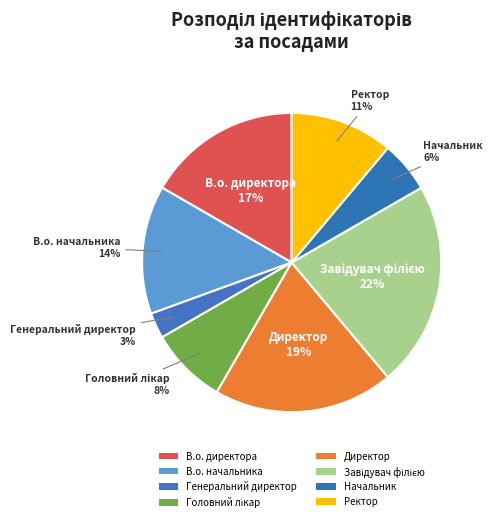

How many slices are in this pie chart?

8